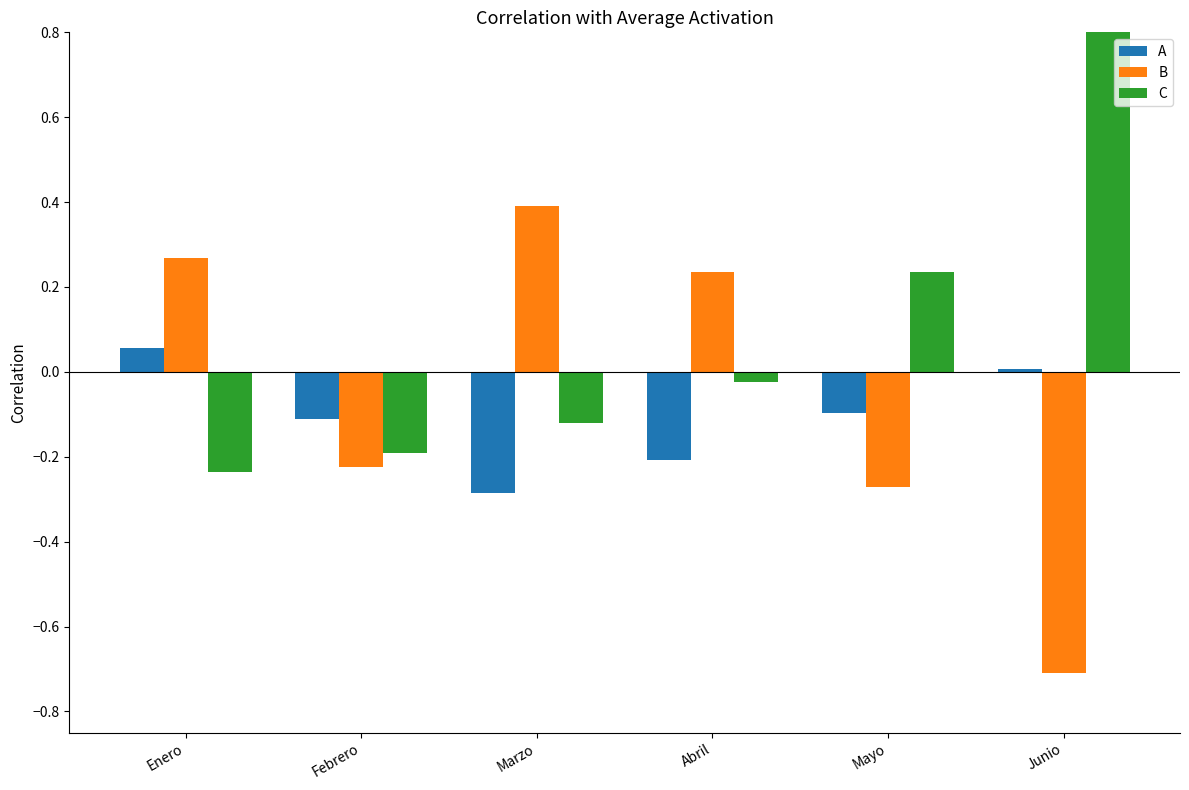

Reading left to right, what are all the values shown in this chart?

A: 0.1	-0.1	-0.3	-0.2	-0.1	0.0
B: 0.3	-0.2	0.4	0.2	-0.3	-0.7
C: -0.2	-0.2	-0.1	-0.0	0.2	1.3